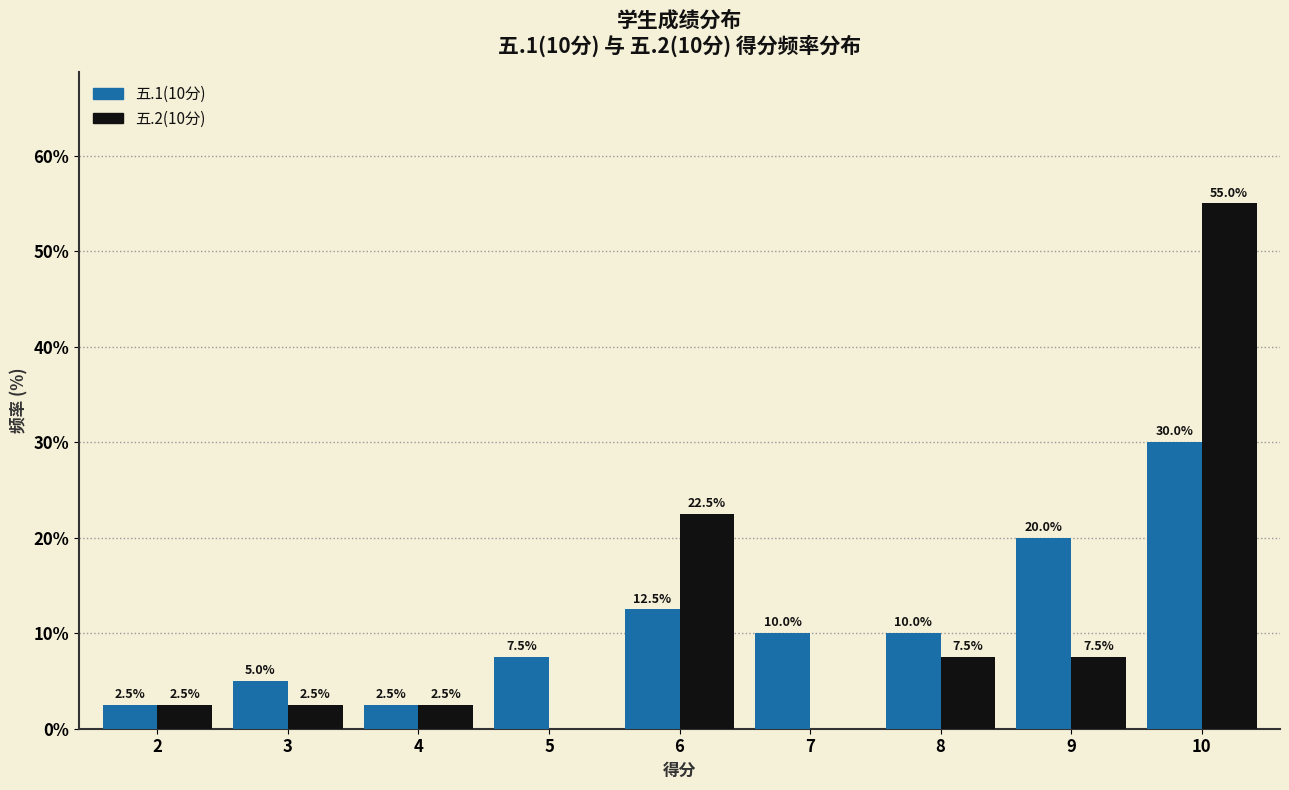

The value of 五.2(10分) at 7 is 0.0. True or false?

True